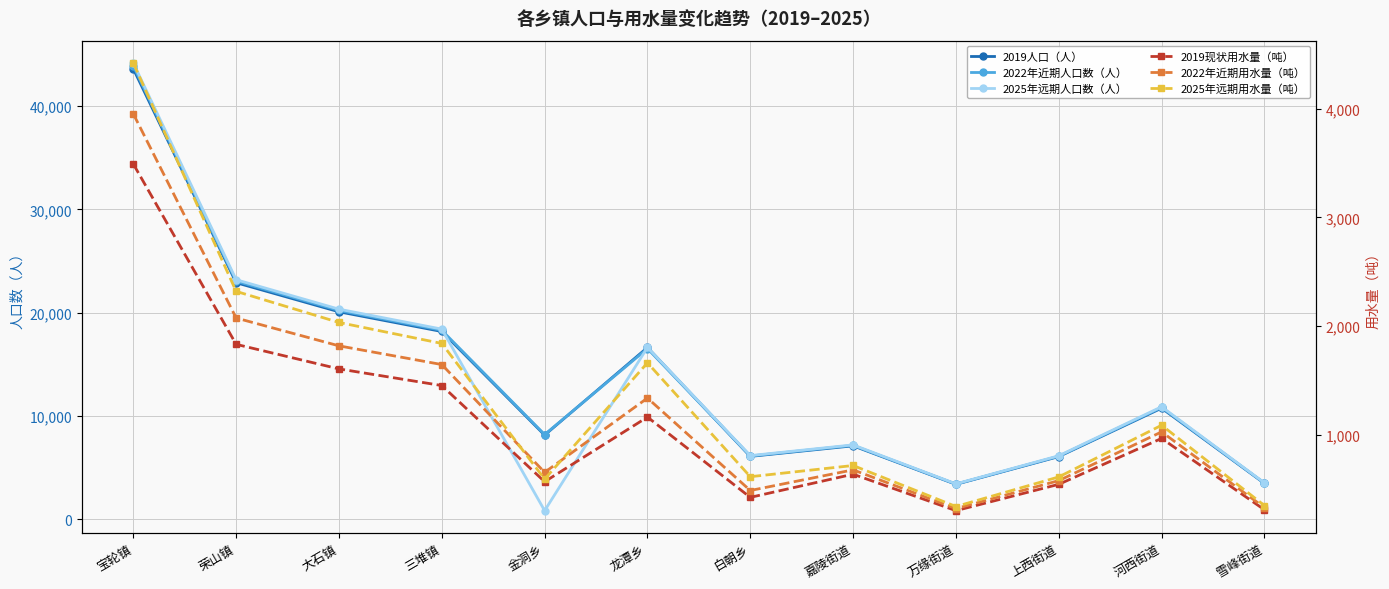

How many lines are shown in the chart?

6